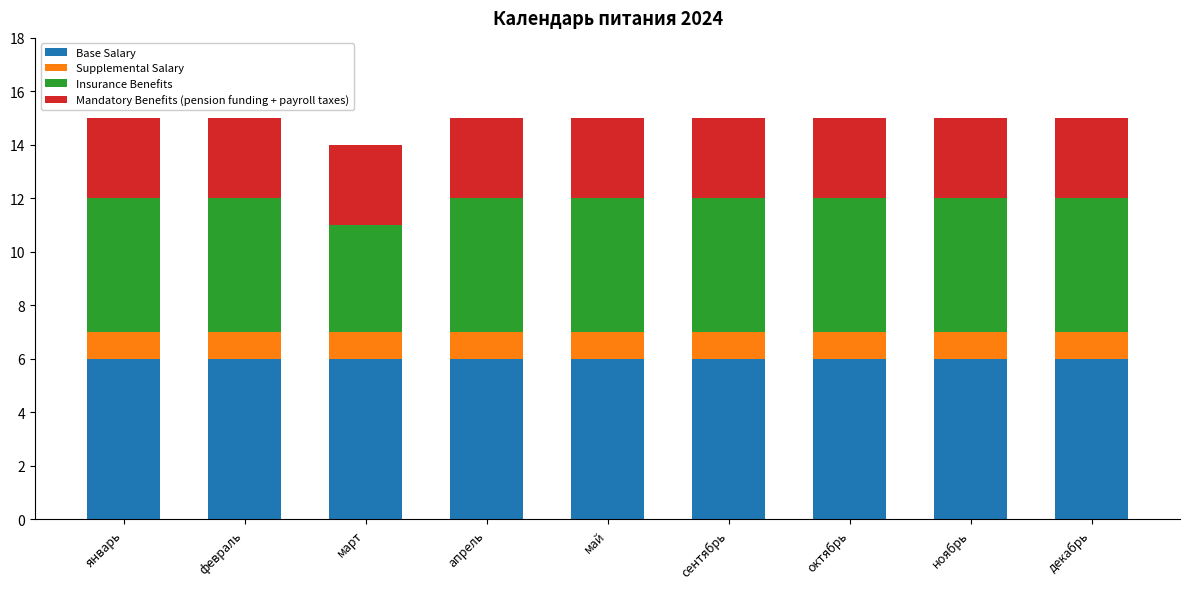

What is the total value across all series at октябрь?

15